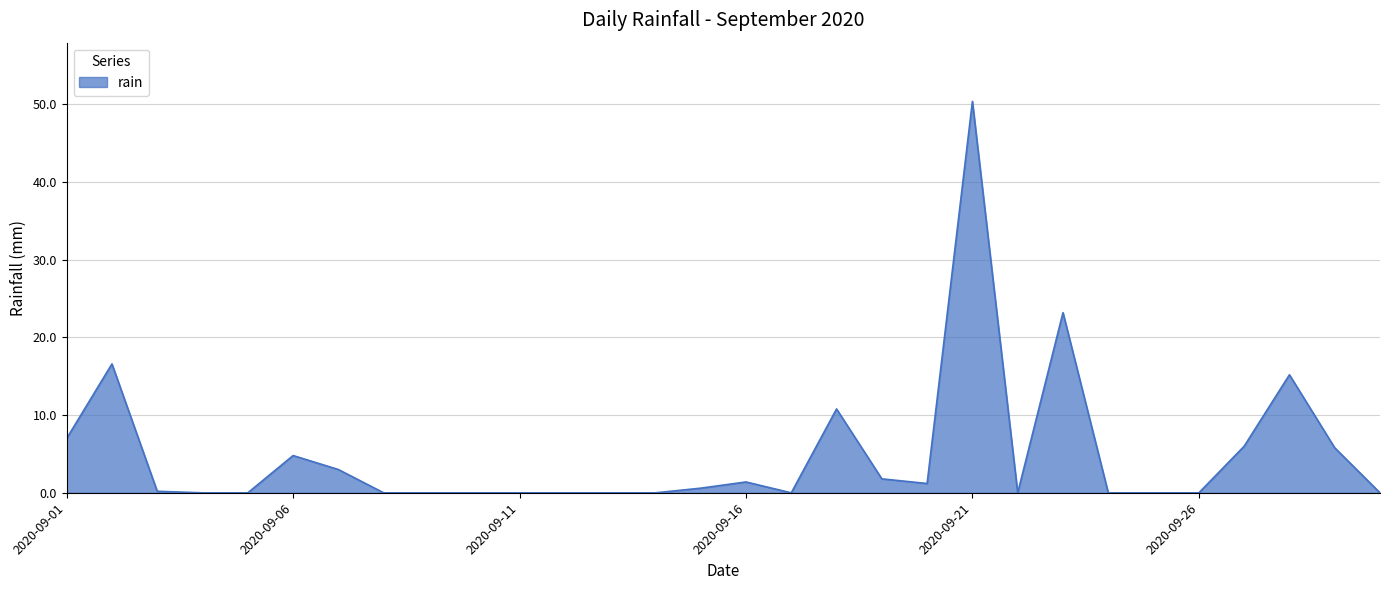

What is the difference between the maximum and minimum values?

50.4